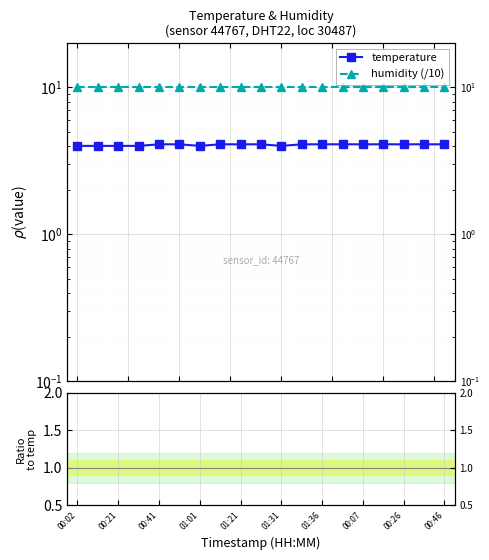

Which series has the largest total across all categories?

humidity (/10)